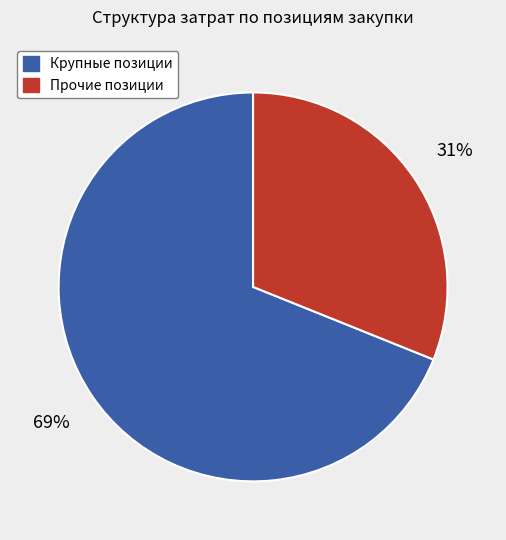

To the nearest percent, what is the average slice percentage?

50%